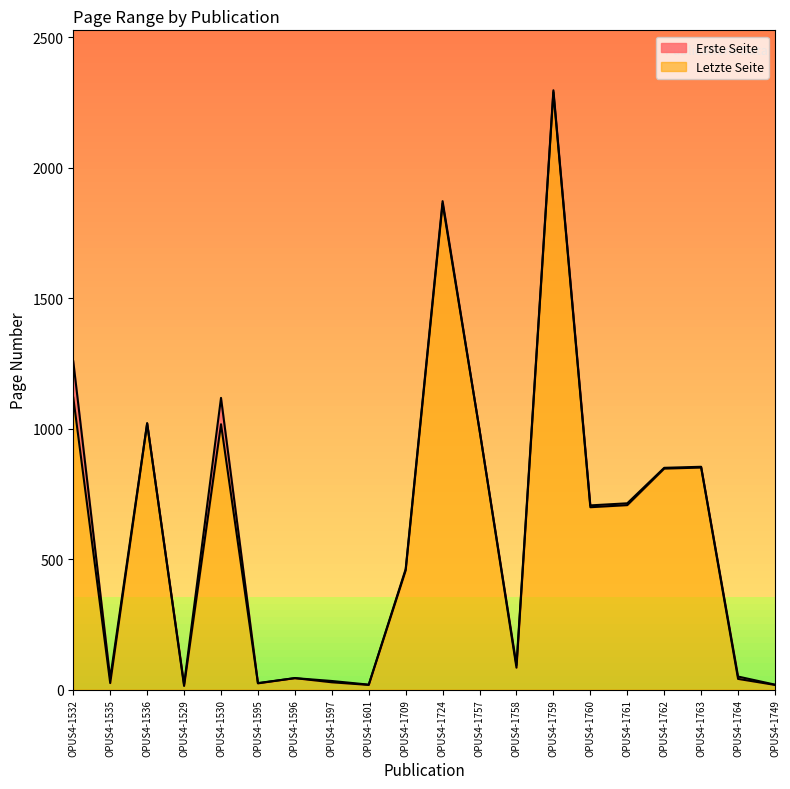

What is the sum of all Erste Seite values?

12160